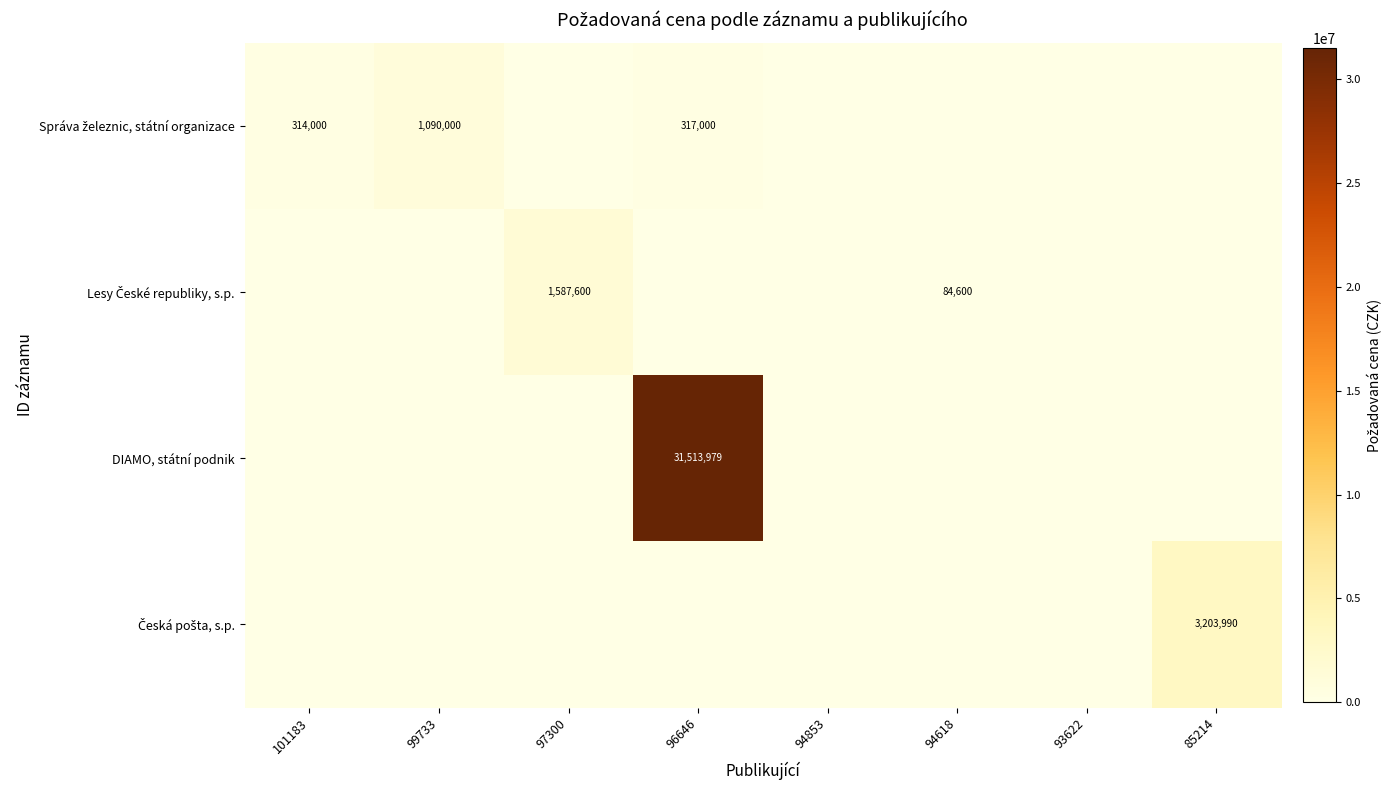

At 94853, list the series in order from smallest to largest.

Správa železnic, státní organizace, Lesy České republiky, s.p., DIAMO, státní podnik, Česká pošta, s.p.